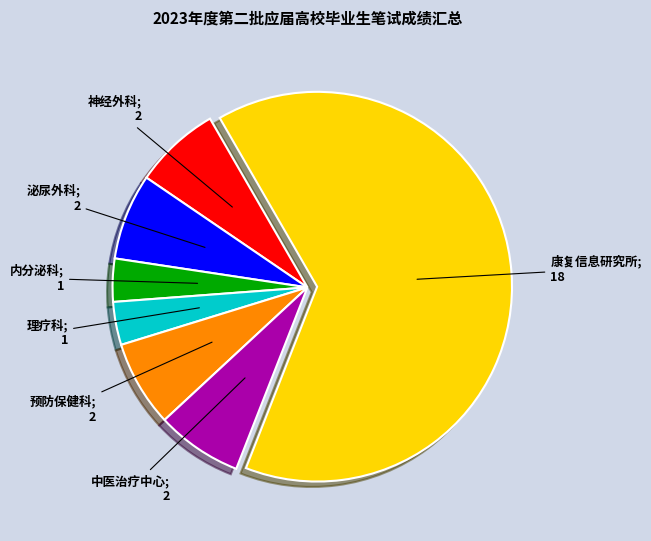

Is there any slice that represents more than half of the pie?

Yes